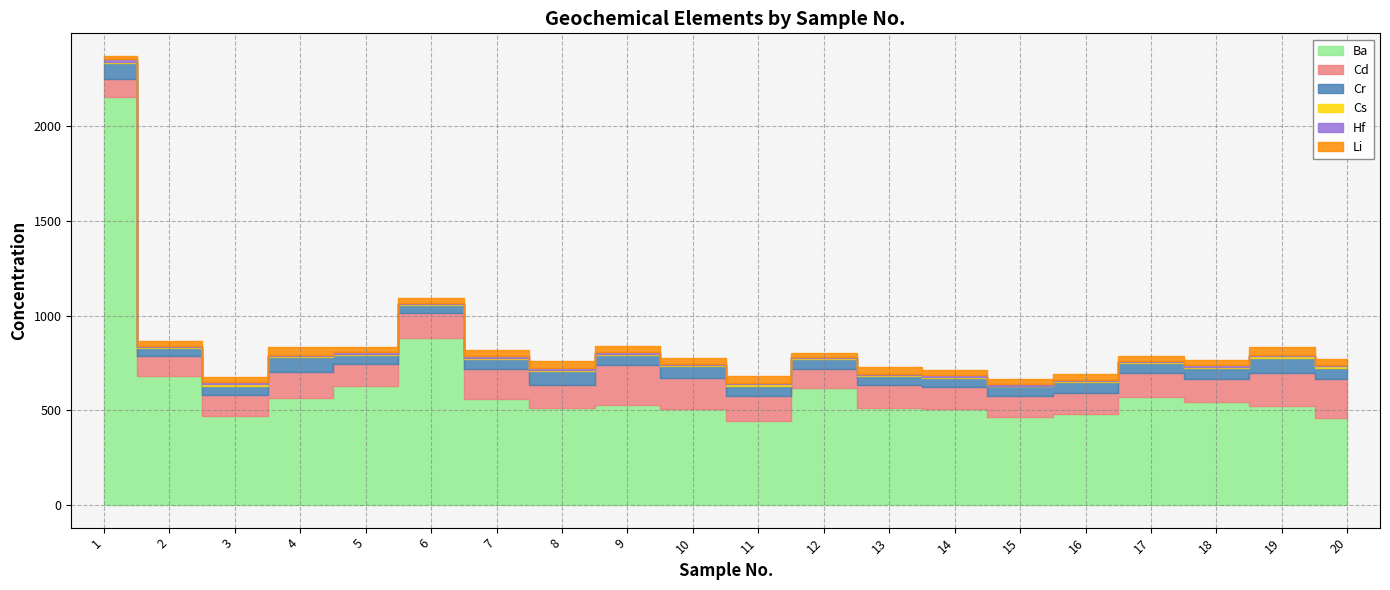

How many values in the Hf series are below 8?

10